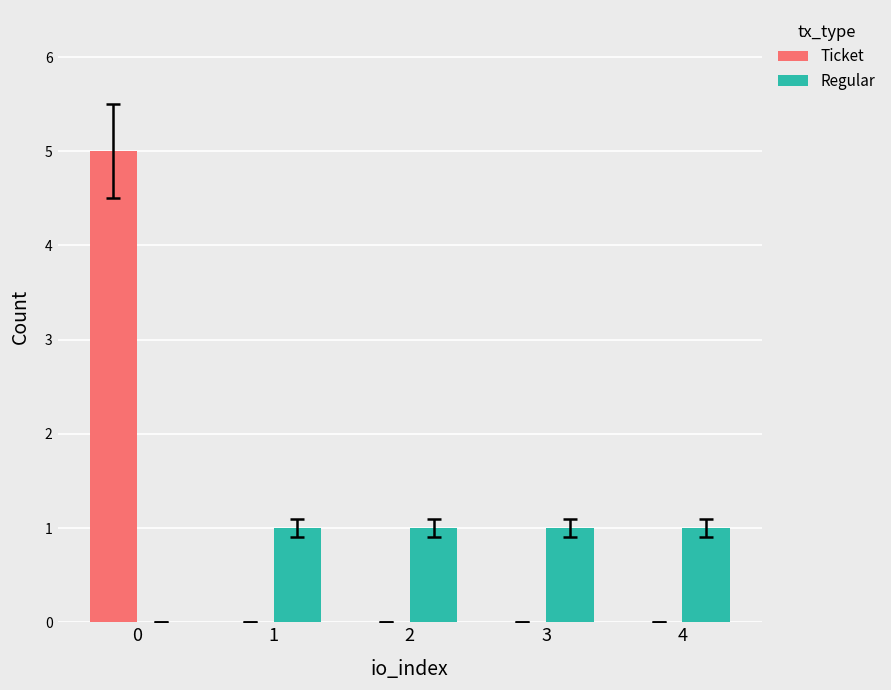

Reading left to right, what are all the values shown in this chart?

Ticket: 5	0	0	0	0
Regular: 0	1	1	1	1